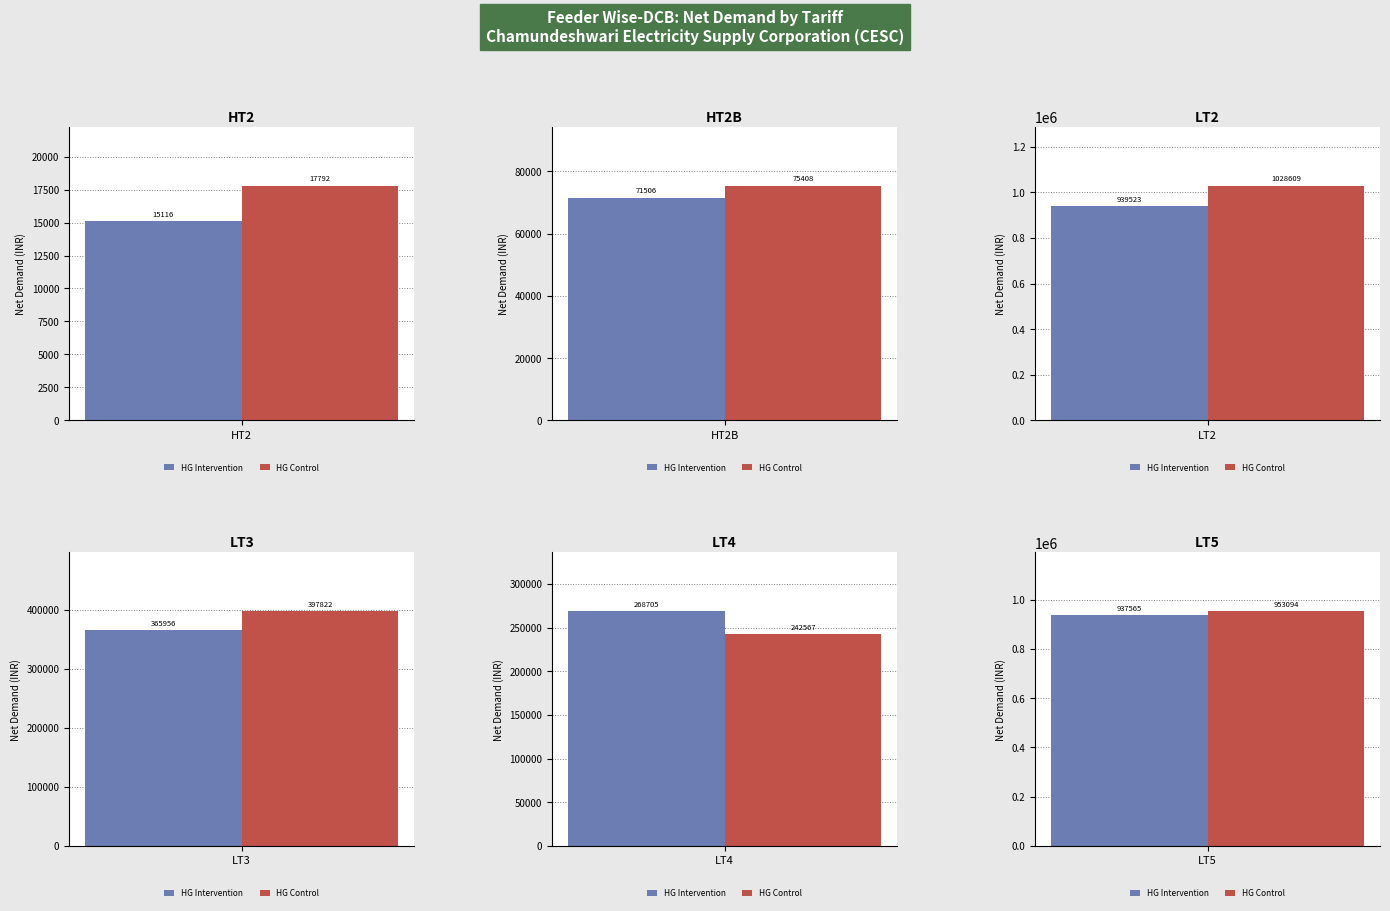

Are the bars horizontal?

No